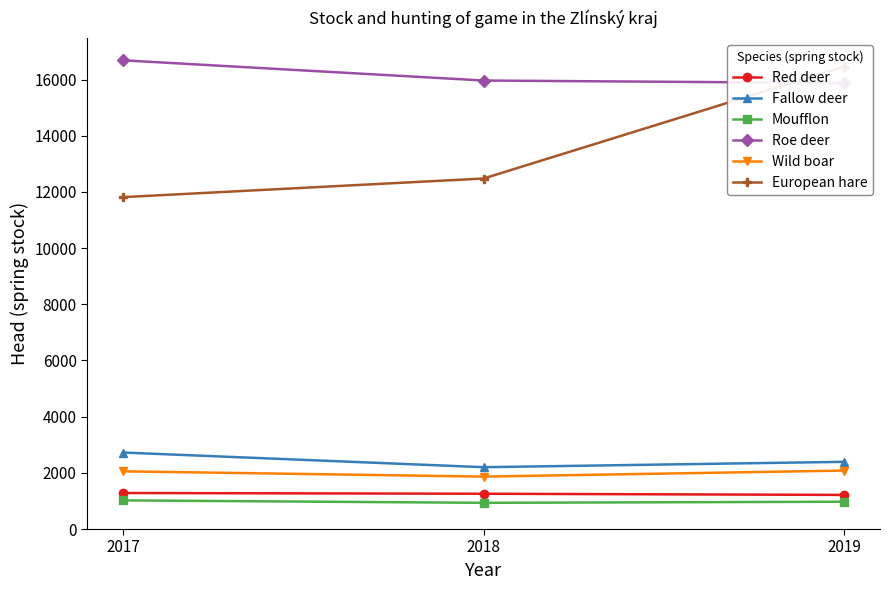

The Moufflon series shows 1020 at 2017. True or false?

True